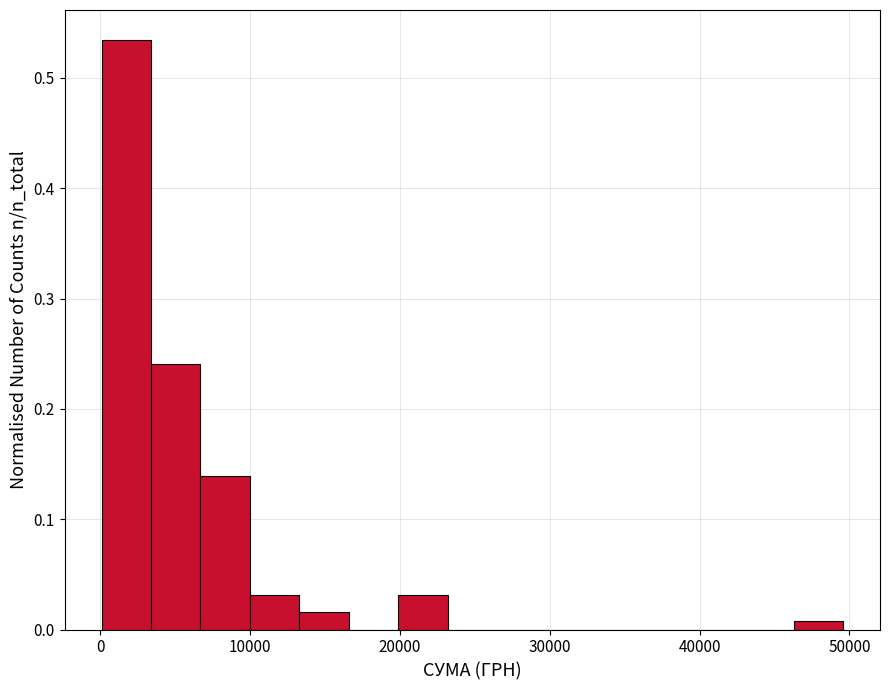

Around what value on the x-axis is the tallest bar? Give the approximate position of its centre, as read against the axis.

2000